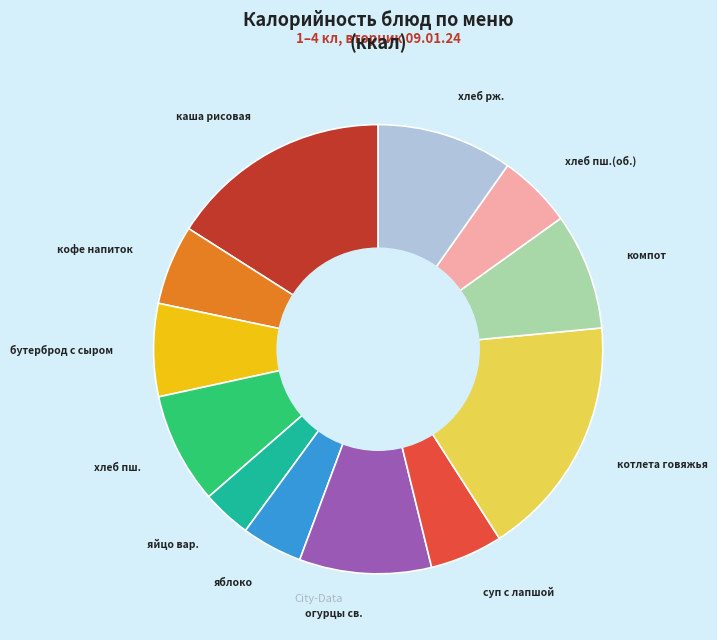

Is there any slice that represents more than half of the pie?

No